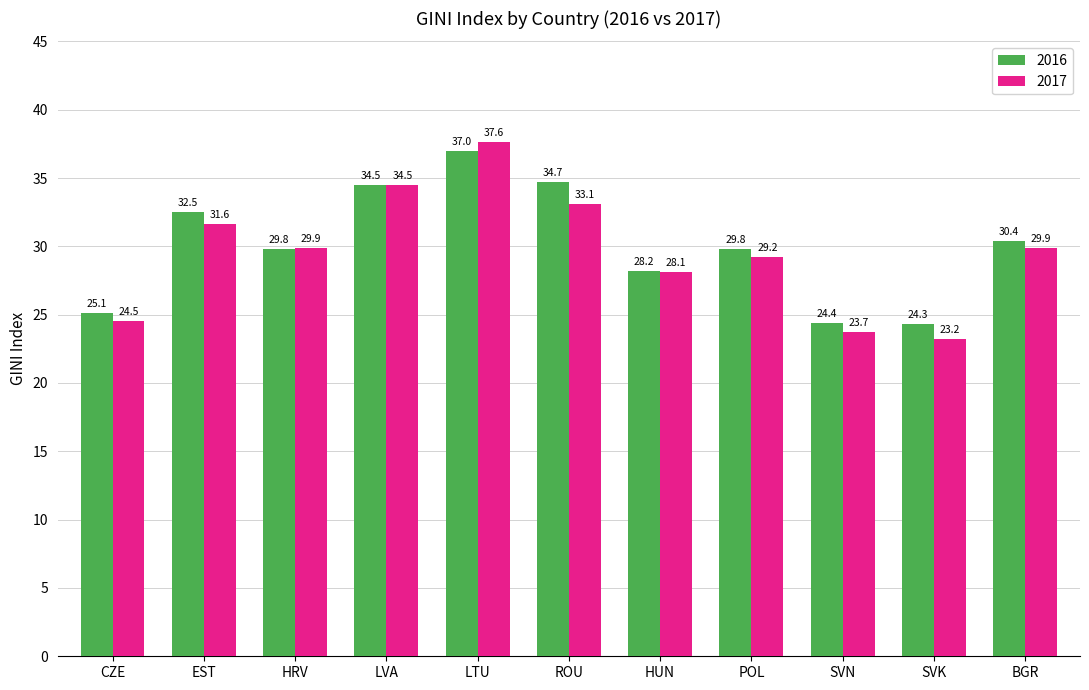

Read the 2016 value at LTU.

37.0